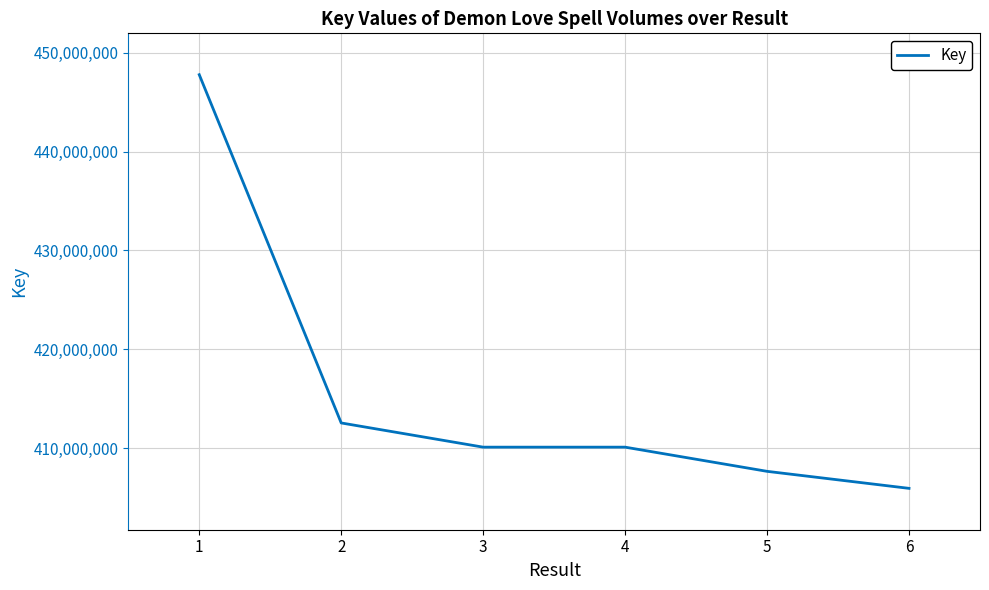

Read the value at 5.

407649813